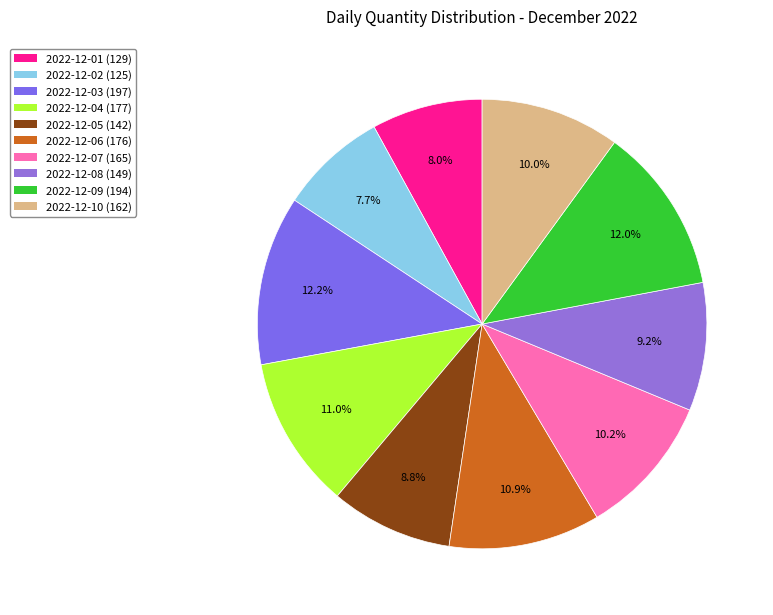

Count the number of slices in the pie.

10